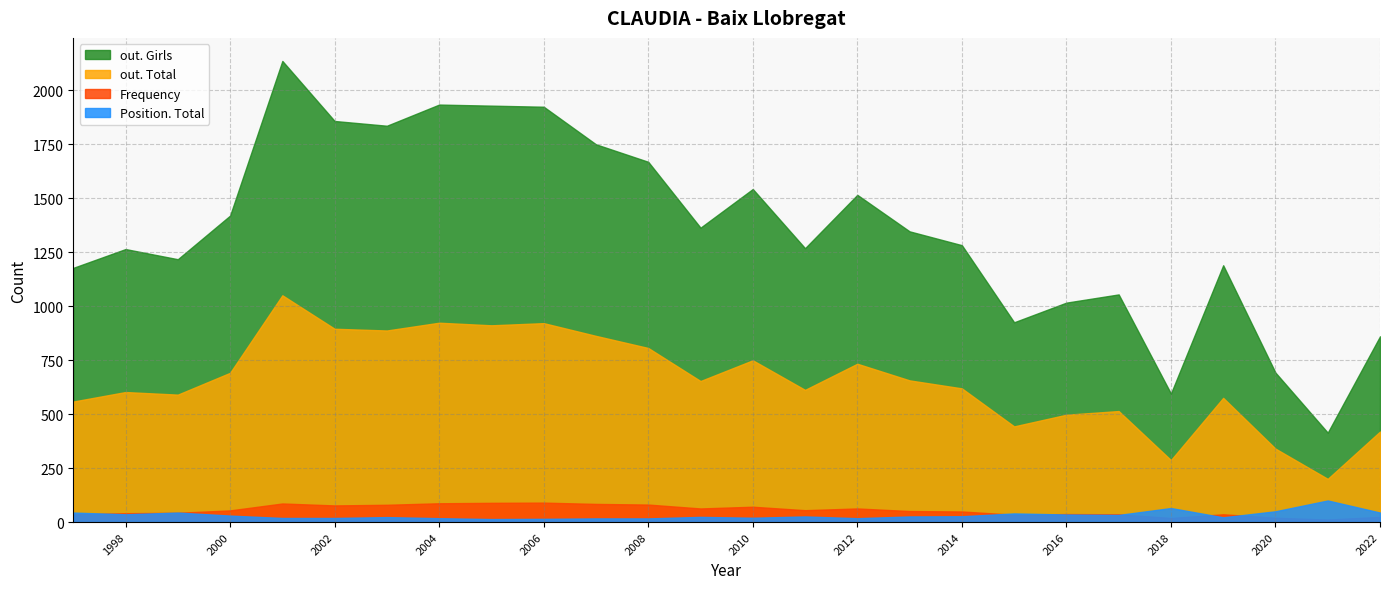

Which category has the lowest value across all series?

2021